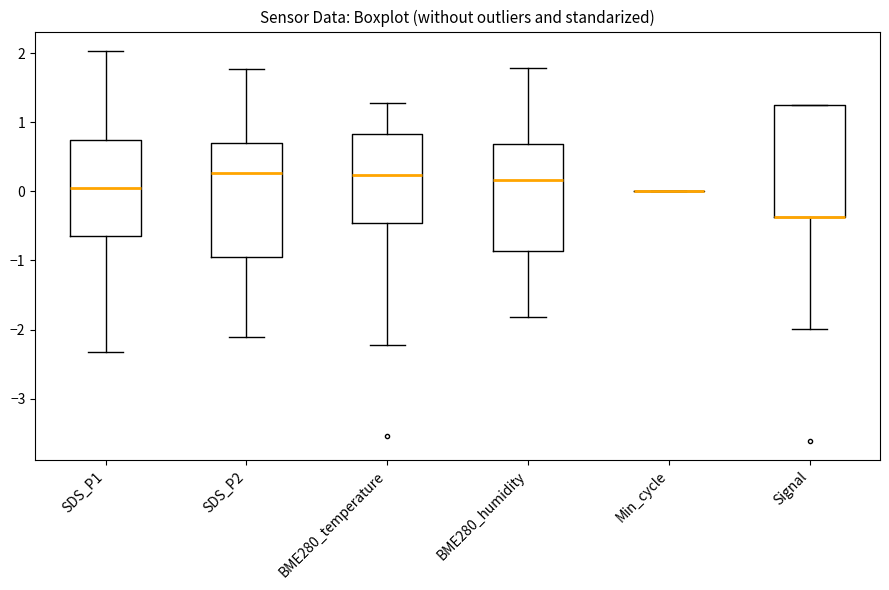

Reading left to right, transcribe this box plot: for each box, give where its median line is, the range the box spans, and where its two whiskers end, as read against the y-axis. The values are not printed on the chart, so give them approximately, as read against the axis.

SDS_P1: median 0.0, box -0.6 to 0.7, whiskers -2.3 to 2.0
SDS_P2: median 0.3, box -0.9 to 0.7, whiskers -2.1 to 1.8
BME280_temperature: median 0.2, box -0.5 to 0.8, whiskers -2.2 to 1.3
BME280_humidity: median 0.2, box -0.9 to 0.7, whiskers -1.8 to 1.8
Min_cycle: box collapsed to a line at 0.0, whiskers 0.0 to 0.0
Signal: median -0.4 (drawn on the box's lower edge), box -0.4 to 1.2, whiskers -2.0 to 1.2